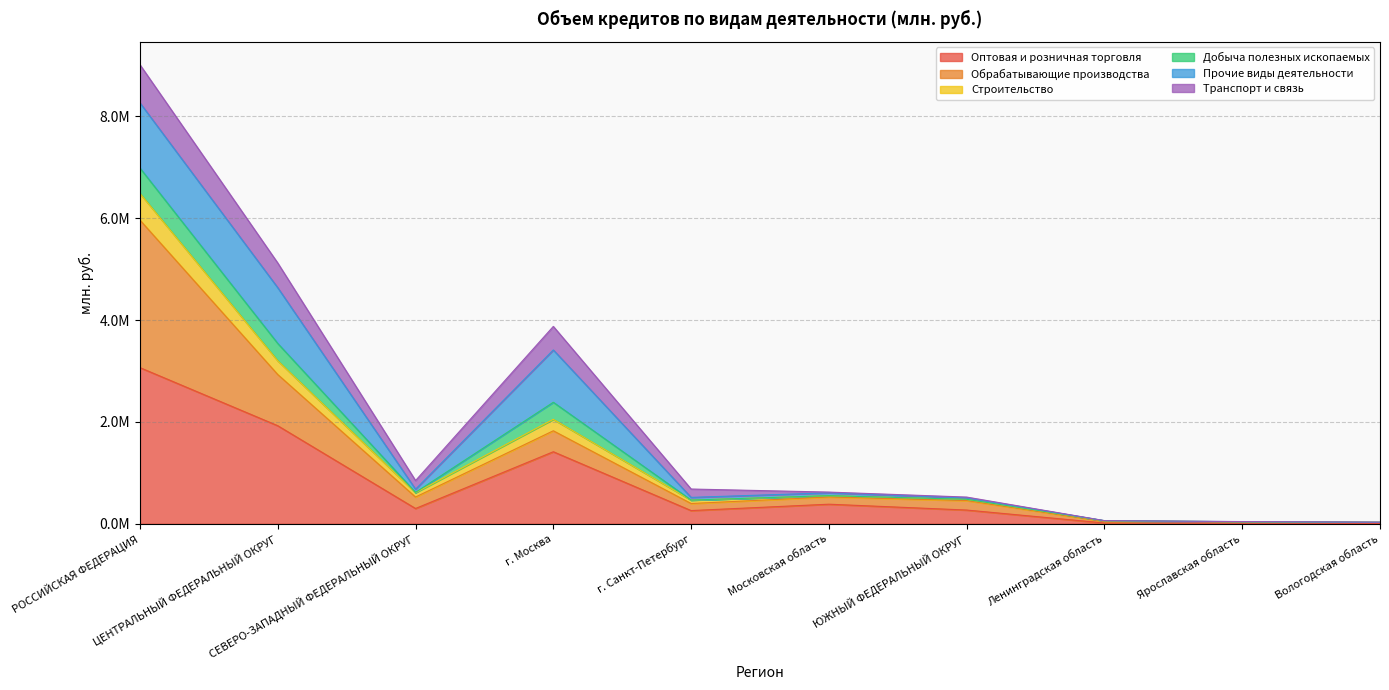

Does the chart have visible grid lines?

Yes